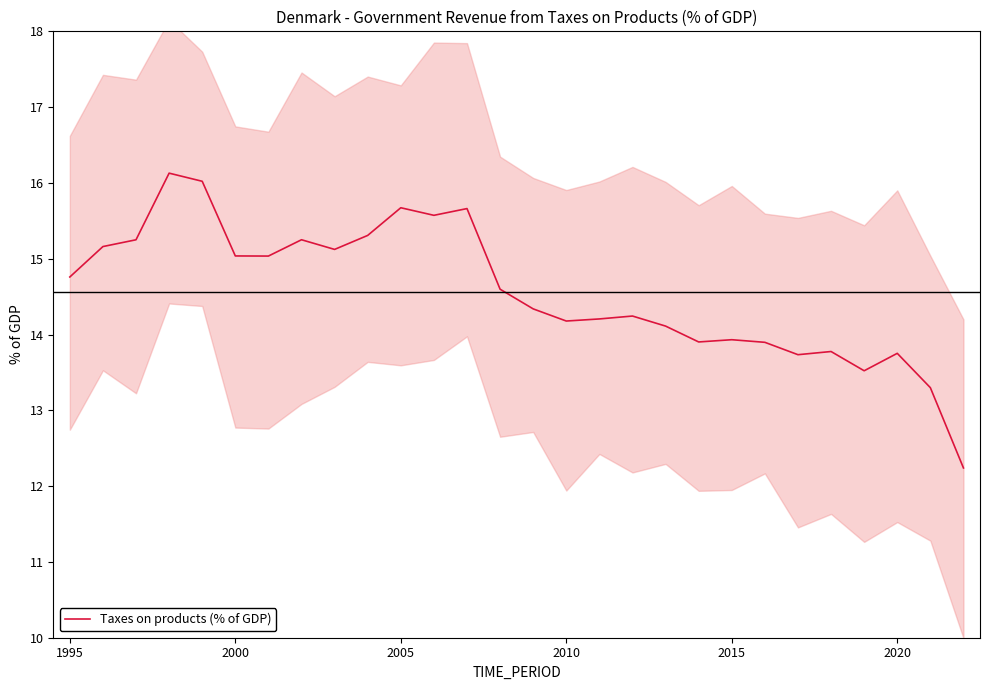

How many interior local peaks (higher than both neighbors) does the data have?

8